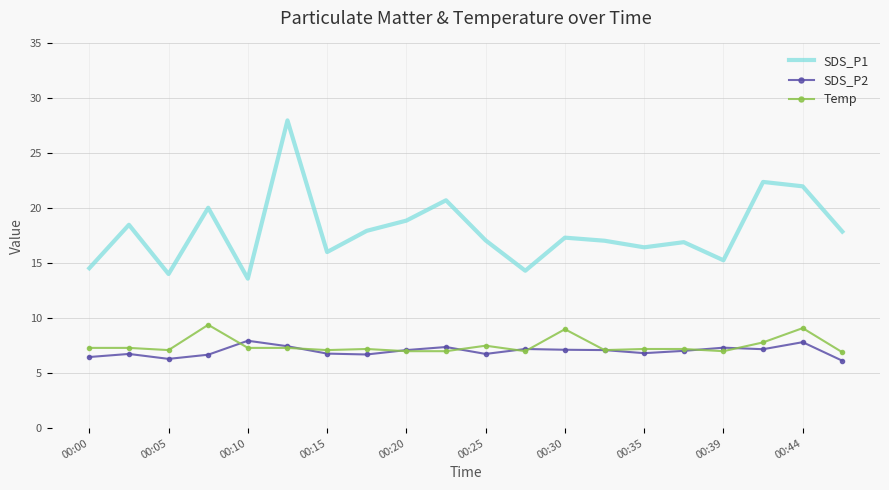

What is the maximum value for SDS_P1?

28.0